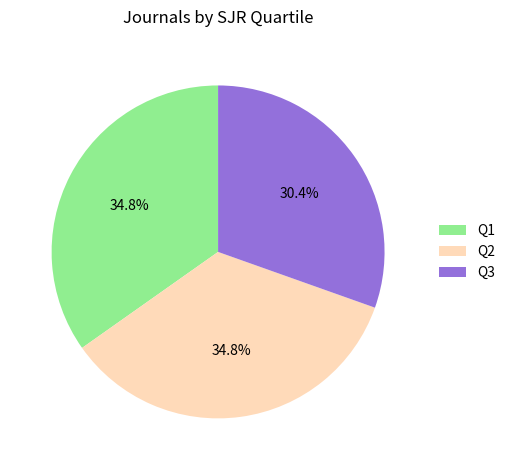

Is Q3 the majority of the pie?

No